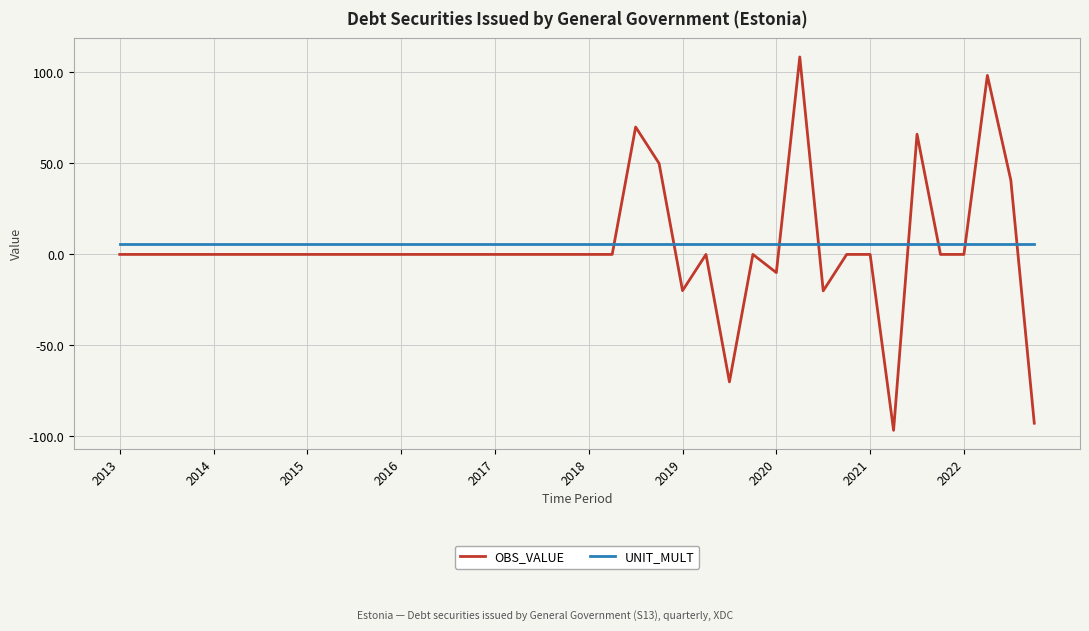

What is the greatest value displayed?

108.5